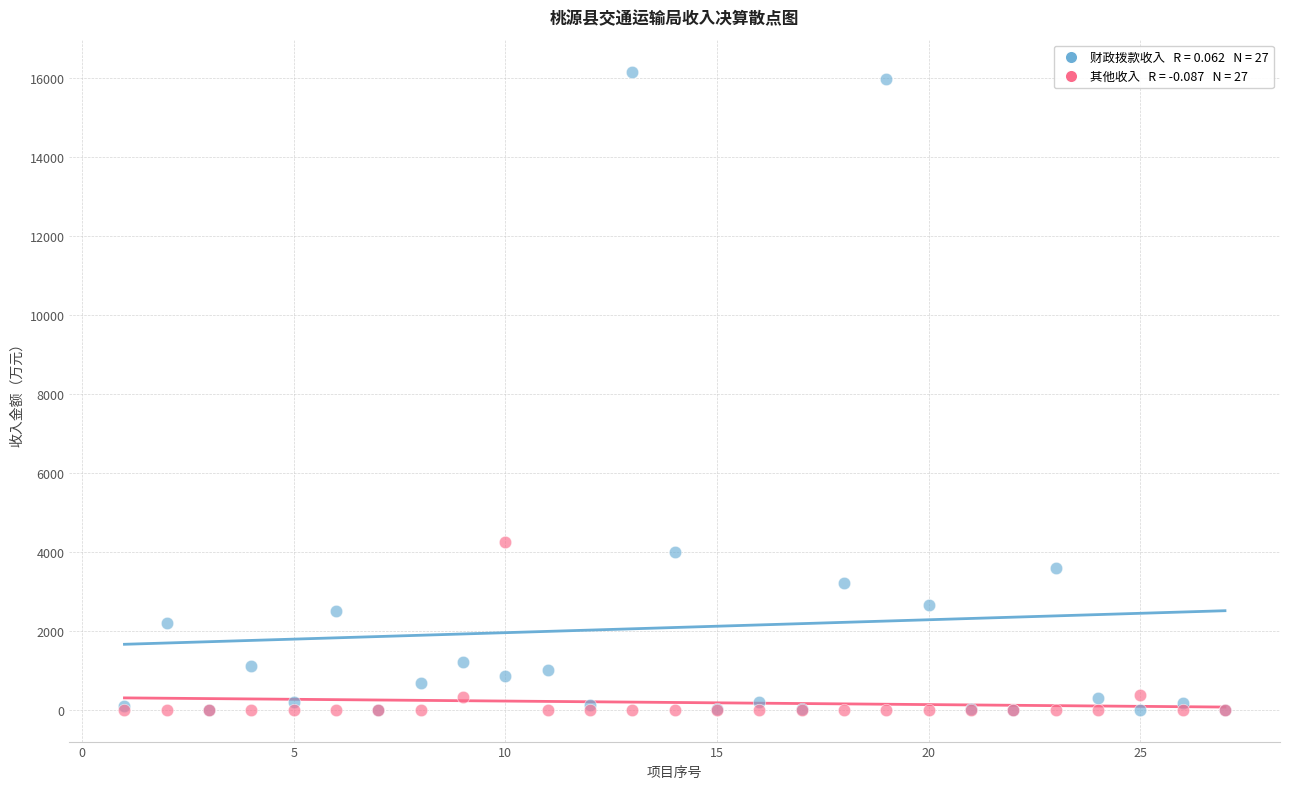

Across all series, what Y value is closest to 8084?

4240.7